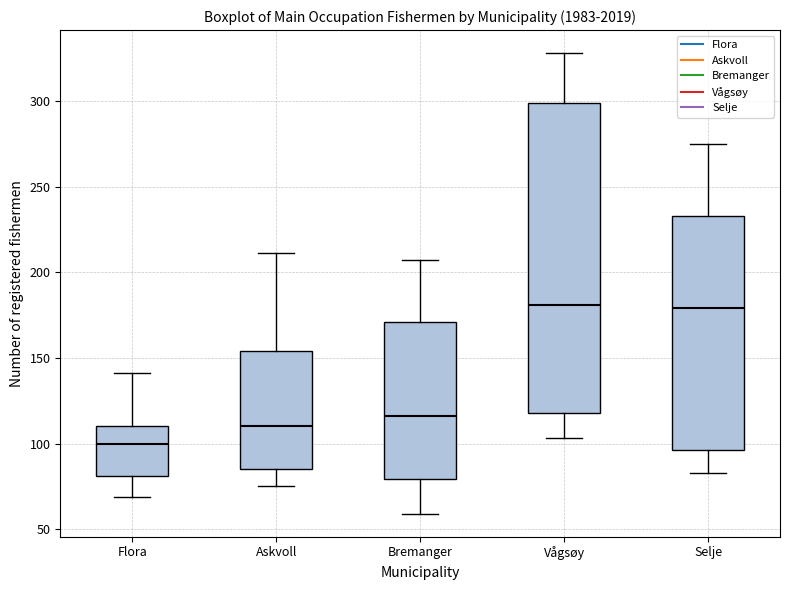

Reading left to right, read every box against the y-axis: the position of its median line, the range the box covers, and the ends of its whiskers. The values are not printed on the chart, so give them approximately, as read against the axis.

Flora: median 100, box 80 to 110, whiskers 70 to 140
Askvoll: median 110, box 85 to 155, whiskers 75 to 210
Bremanger: median 115, box 80 to 170, whiskers 60 to 205
Vågsøy: median 180, box 120 to 300, whiskers 105 to 330
Selje: median 180, box 95 to 235, whiskers 85 to 275